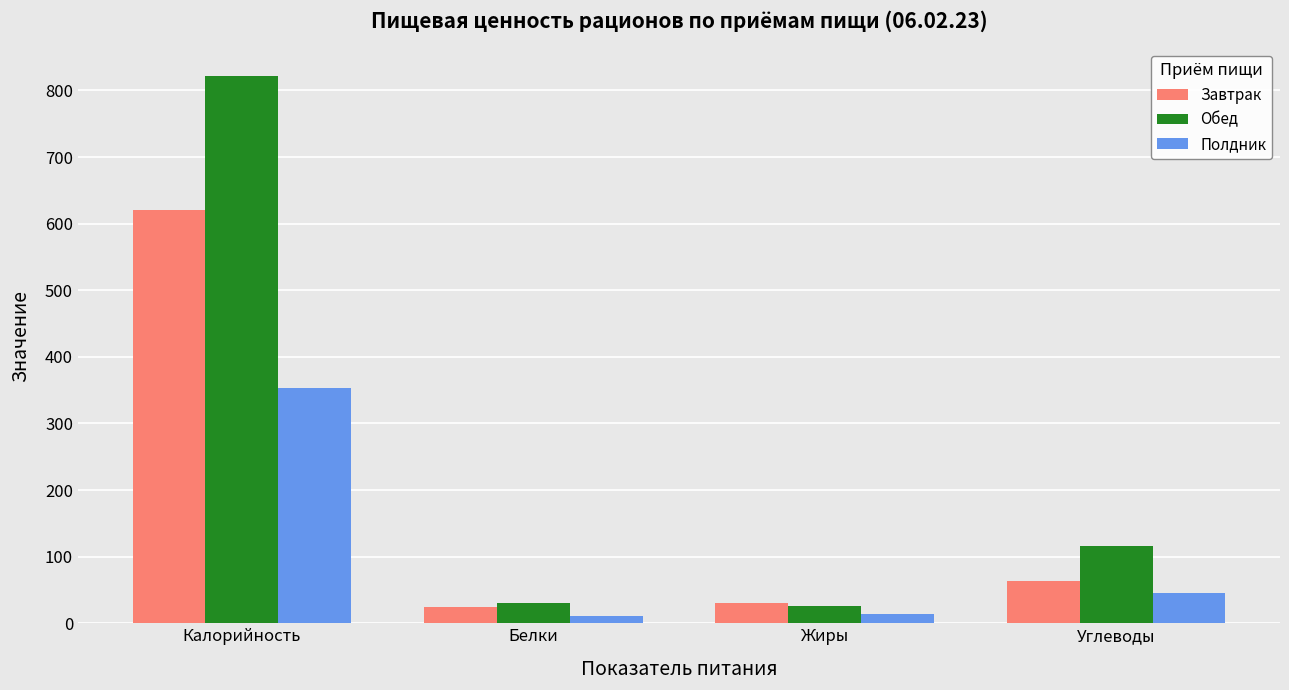

True or false: Завтрак has a value of 19.2 at Углеводы.

False